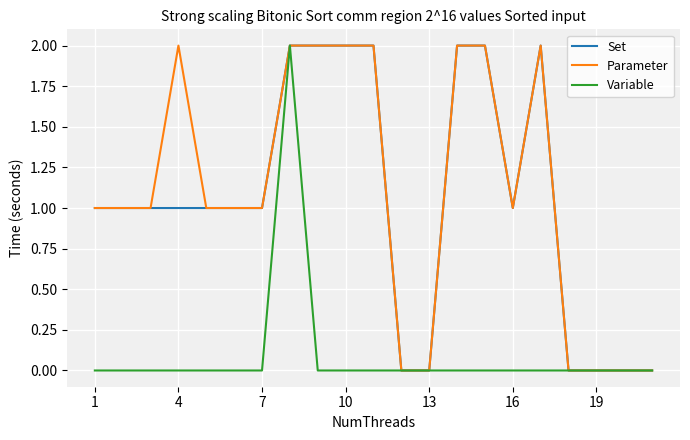

The Variable series shows 0 at 1. True or false?

True